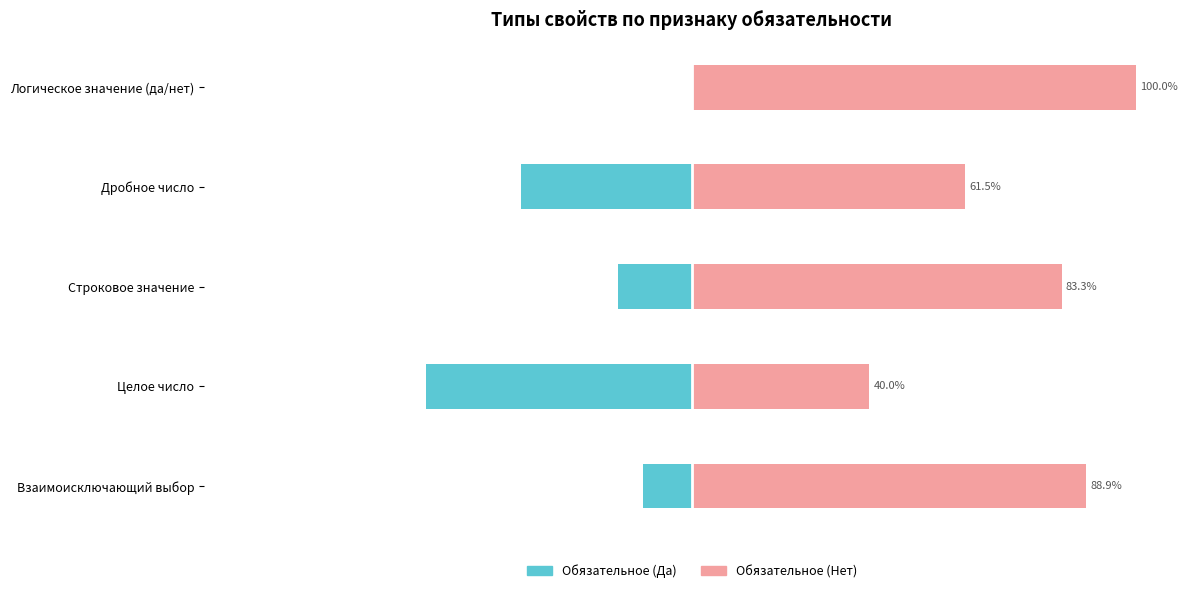

At Взаимоисключающий выбор, list the series in order from largest to smallest.

Обязательное (Нет), Обязательное (Да)